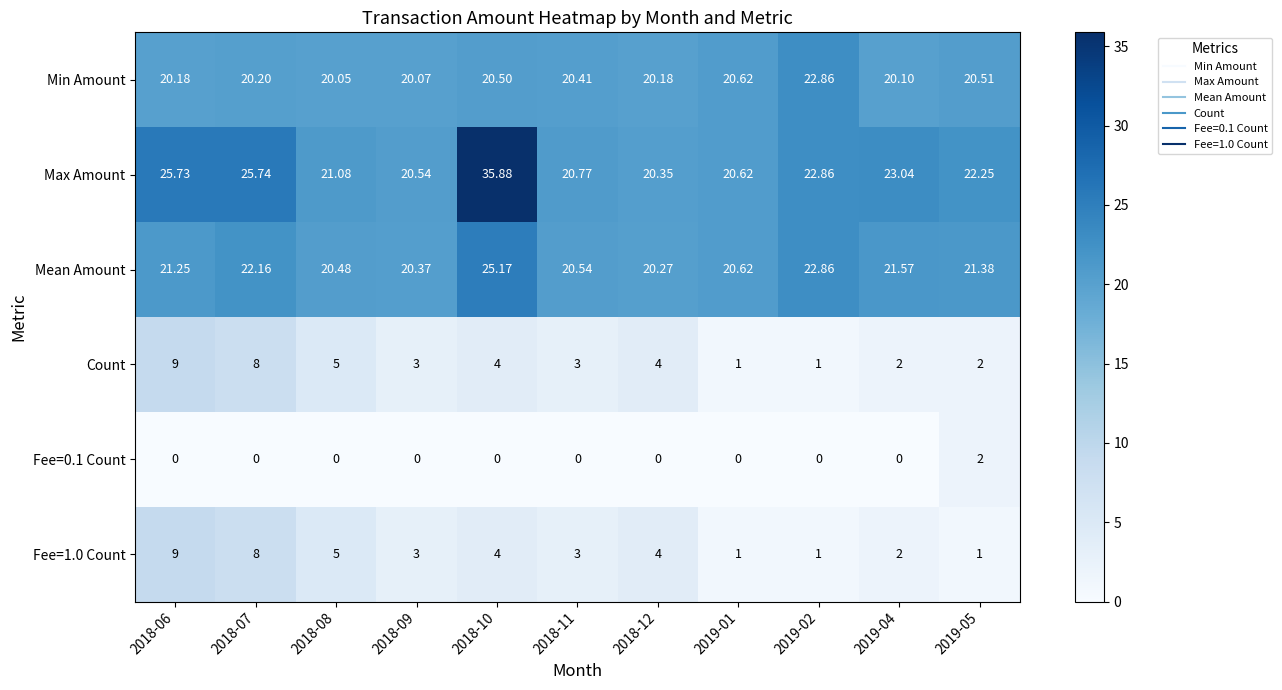

Which series has the largest range (max minus min)?

Max Amount